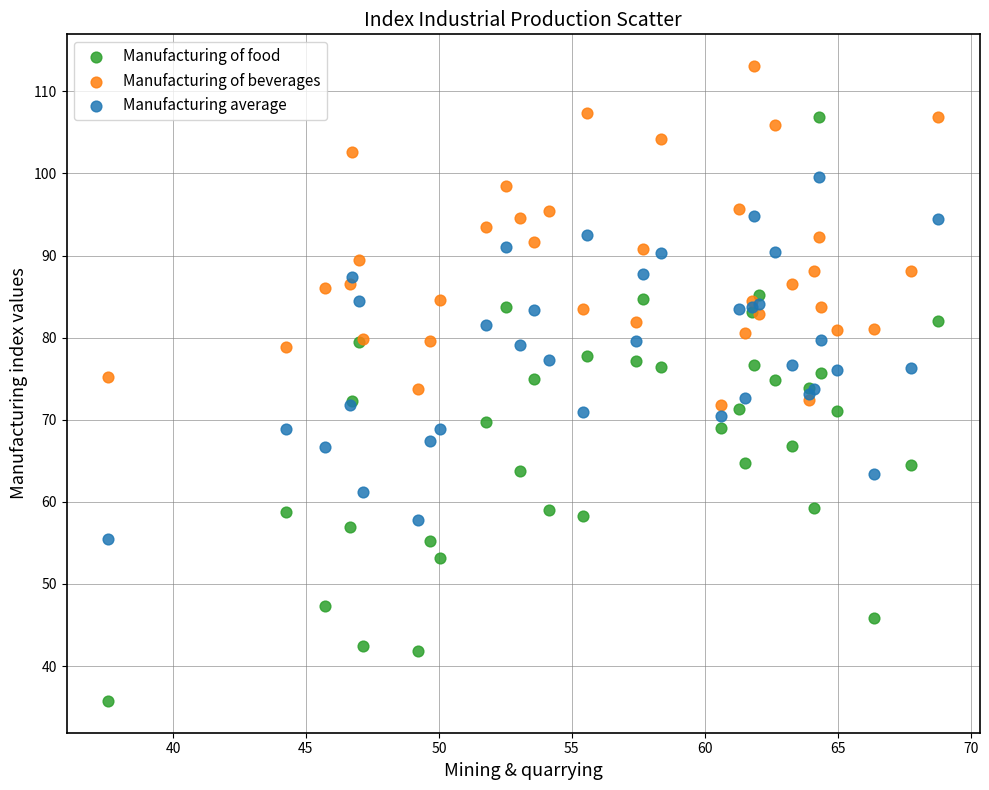

Which series reaches the maximum Y coordinate?

Manufacturing of beverages